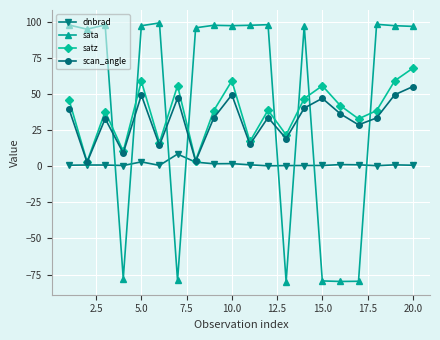

How many intersections are there between dnbrad and sata?

8